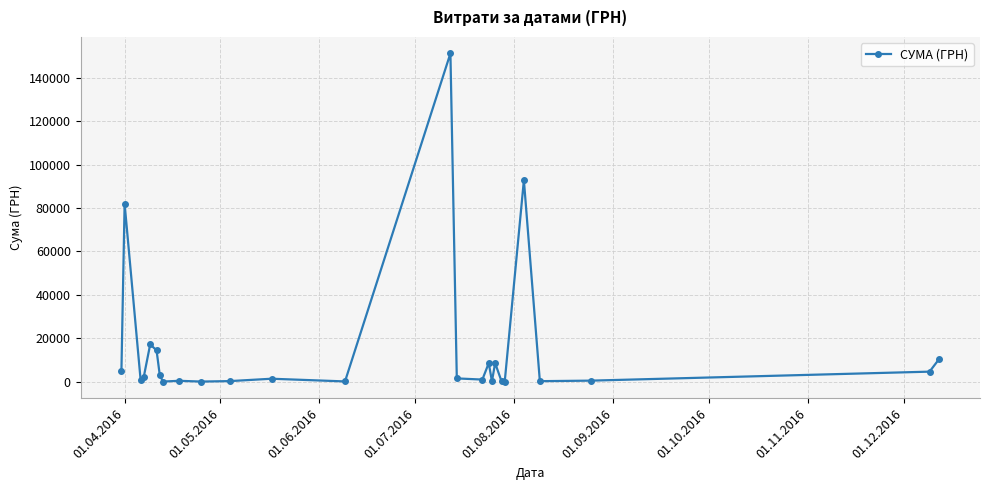

What is the sum of all values?

409406.7